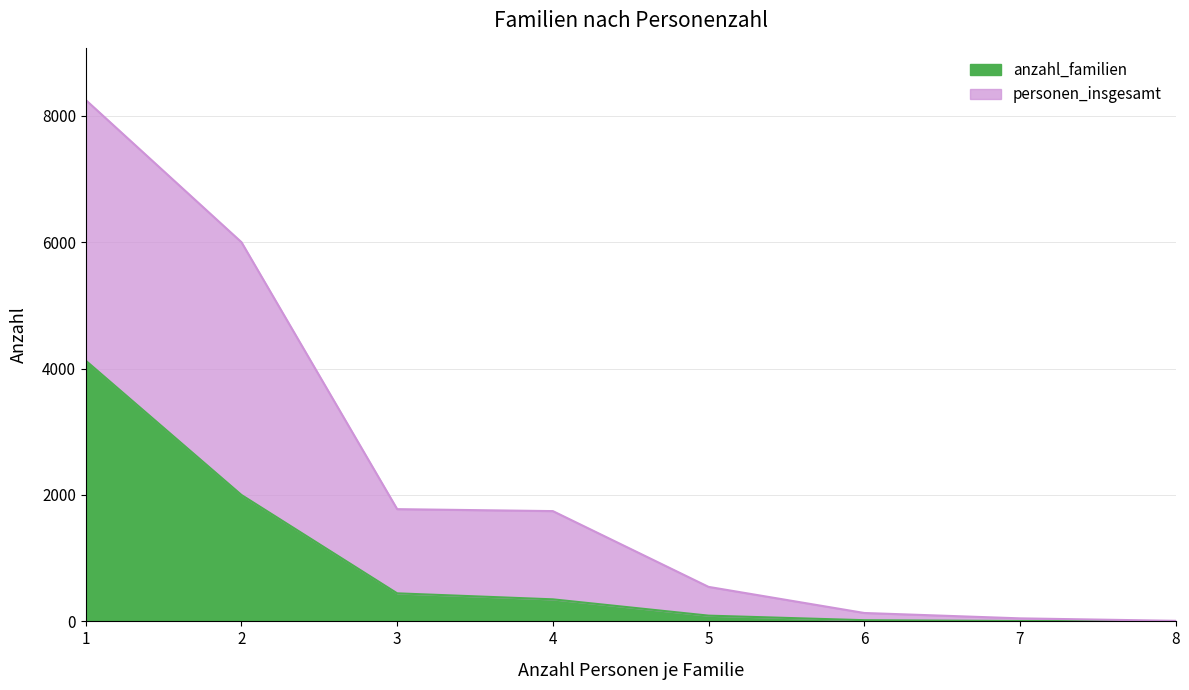

Count the number of data series in this chart.

2